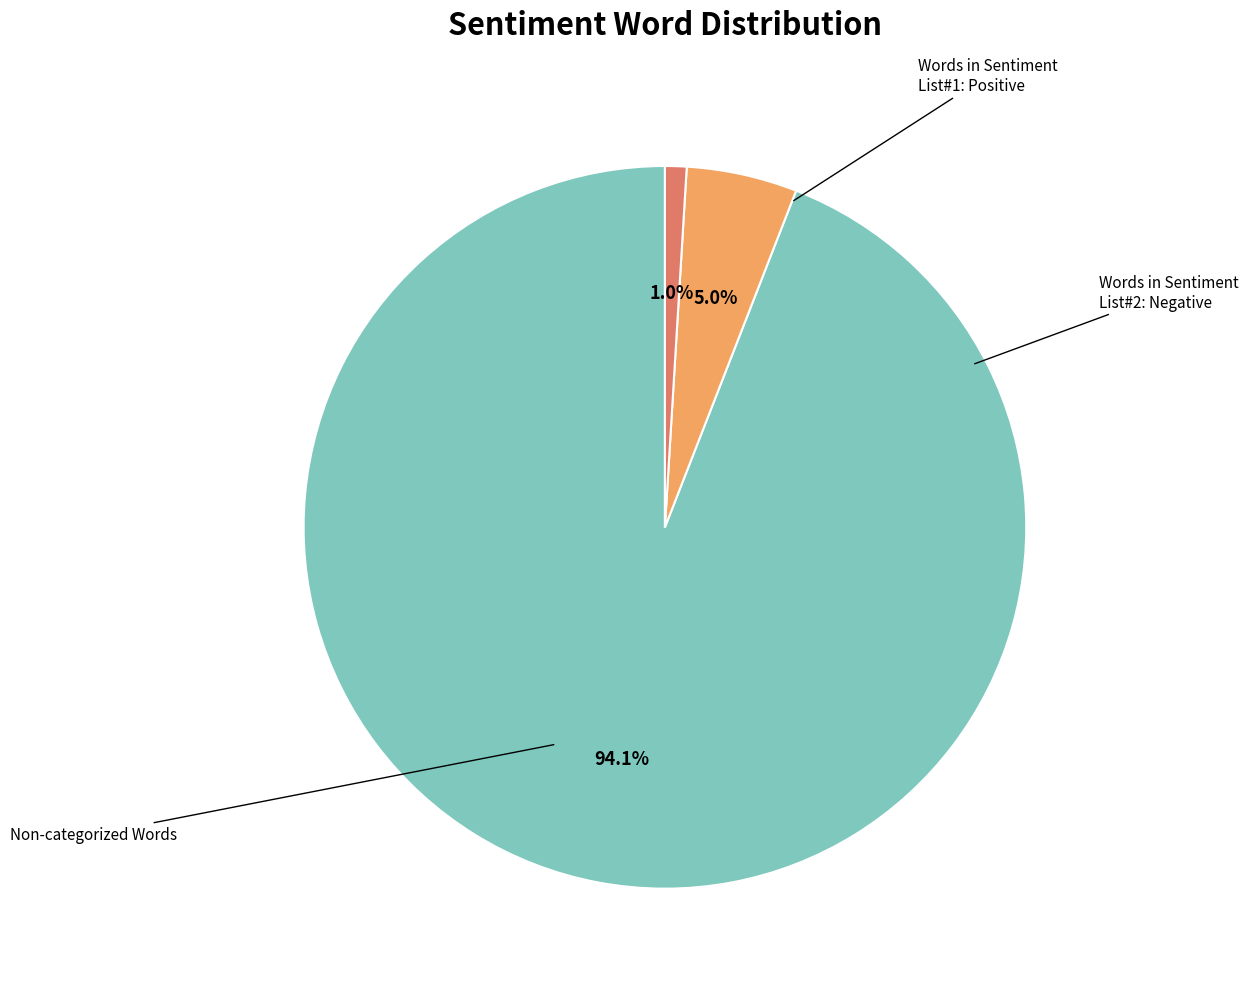

Is there a majority slice in this chart?

Yes